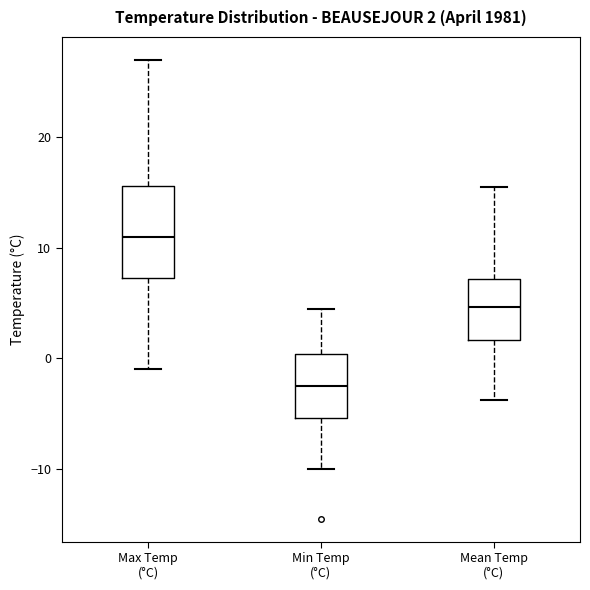

Which box has the lowest median line?

Min Temp (°C)